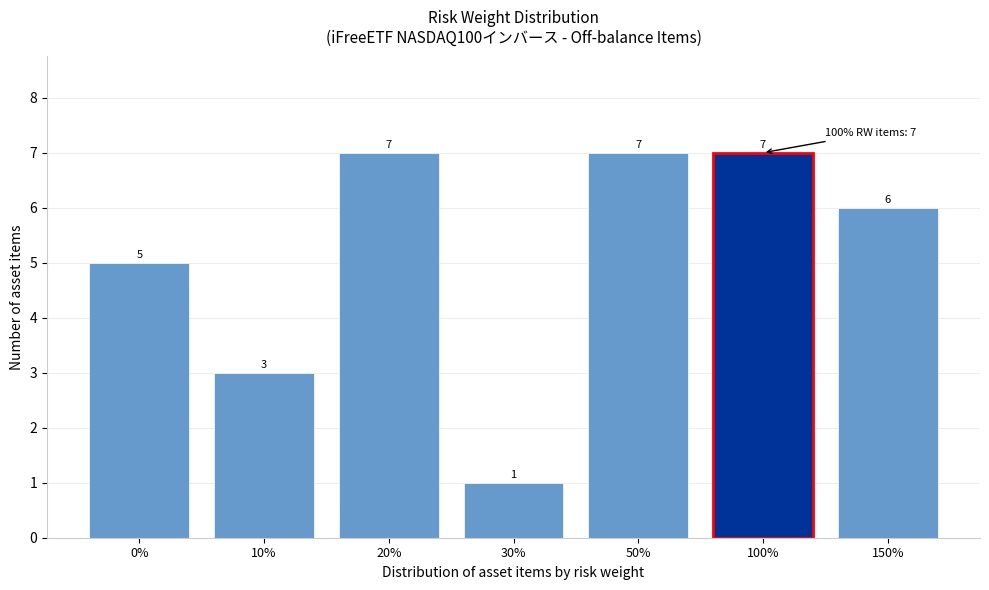

Reading left to right, extract all data points from this chart.

5	3	7	1	7	7	6